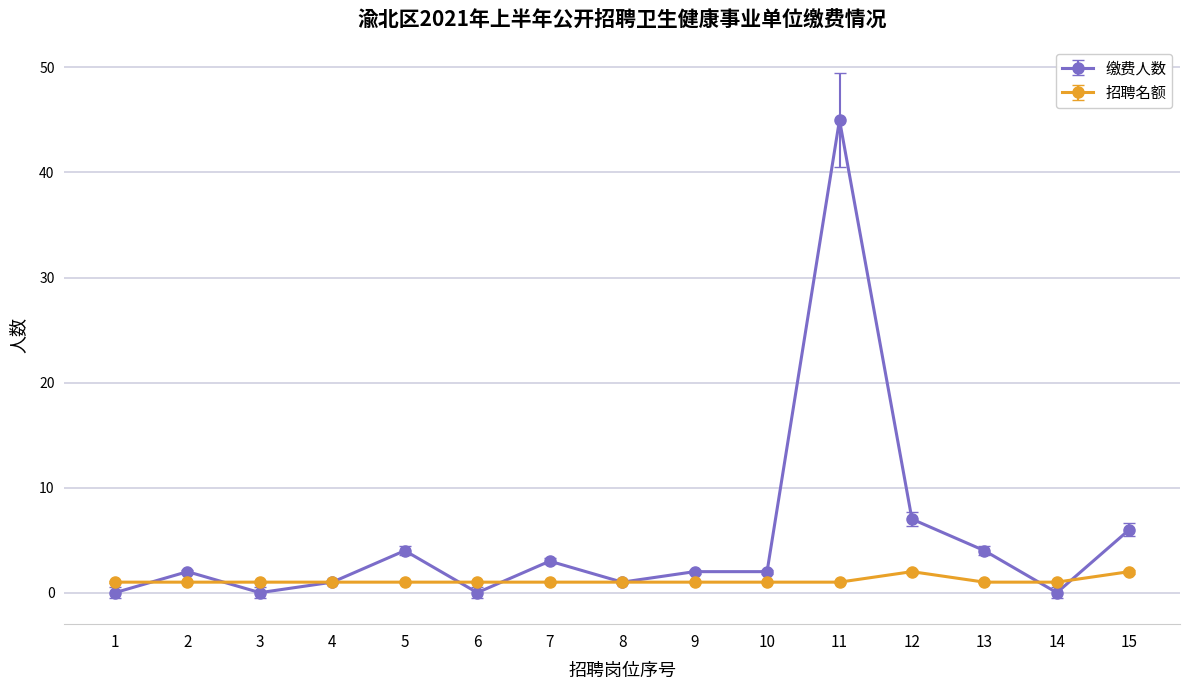

Reading left to right, transcribe all the data shown in this chart.

缴费人数: 1=0	2=2	3=0	4=1	5=4	6=0	7=3	8=1	9=2	10=2	11=45	12=7	13=4	14=0	15=6
招聘名额: 1=1	2=1	3=1	4=1	5=1	6=1	7=1	8=1	9=1	10=1	11=1	12=2	13=1	14=1	15=2